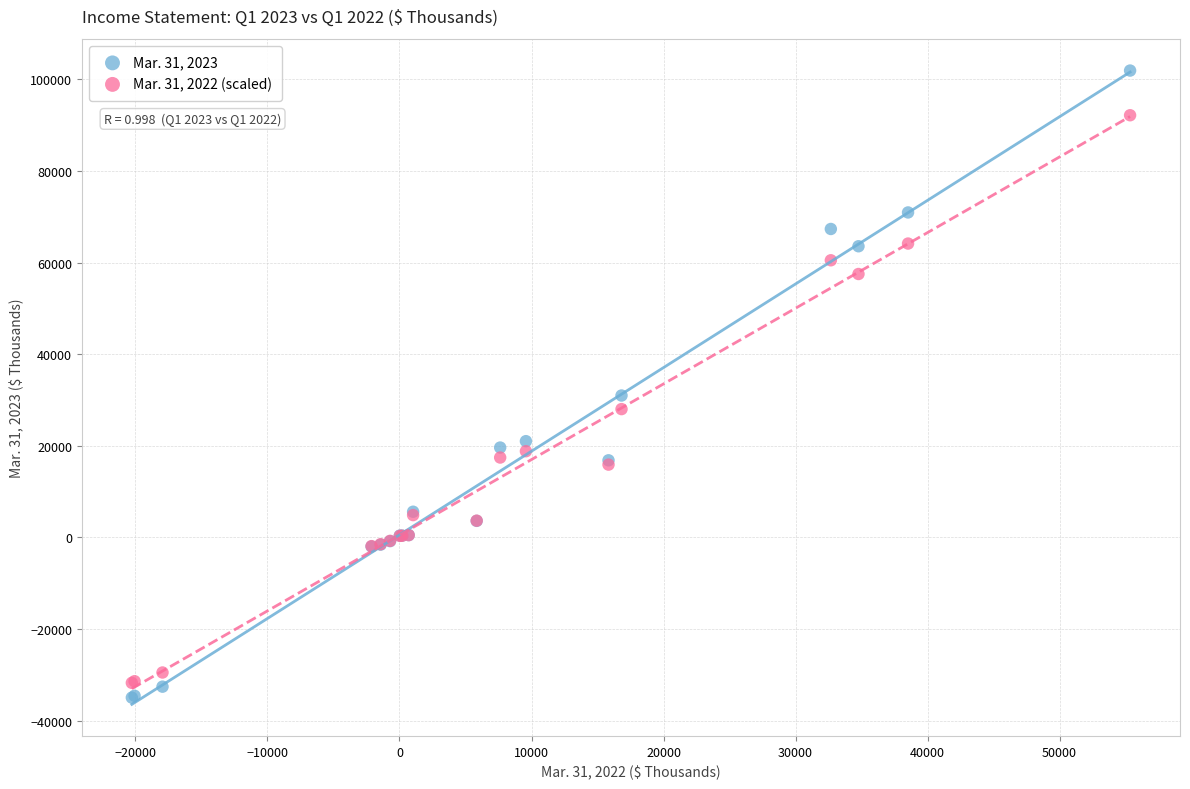

Across all series, what Y value is closest to 33482?

30985.0